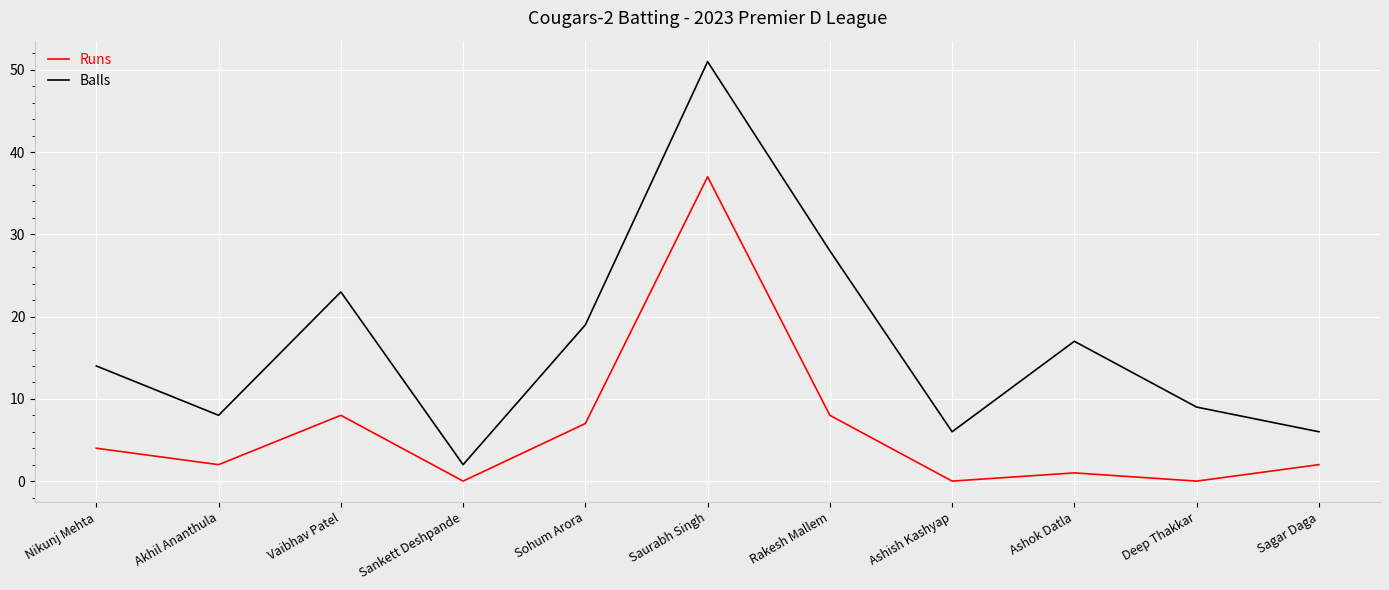

Which series has the widest spread of values?

Balls